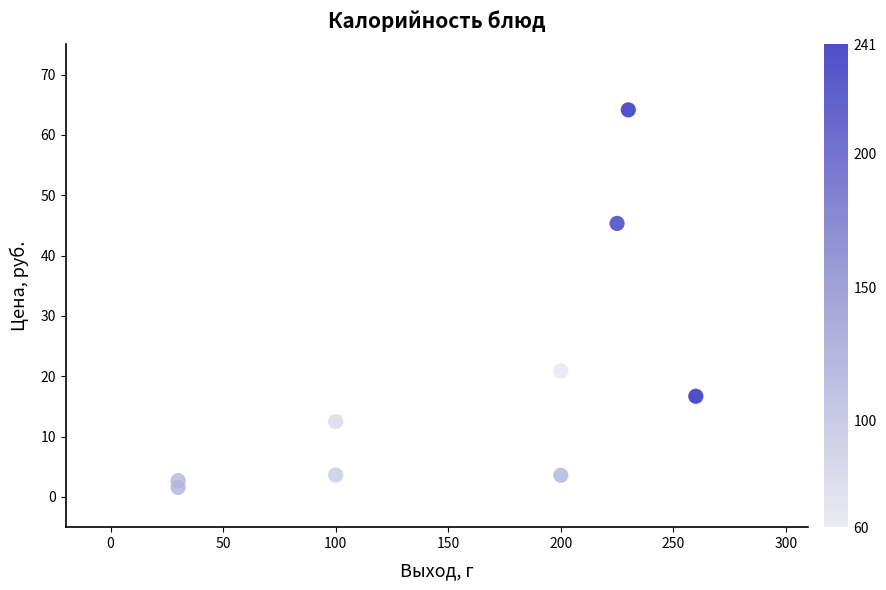

What Y value in the scatter plot is closest to 32?

20.9